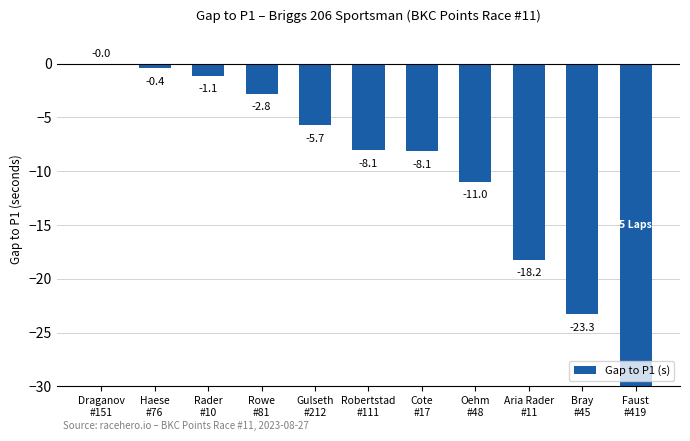

How many data points does each series have?

11